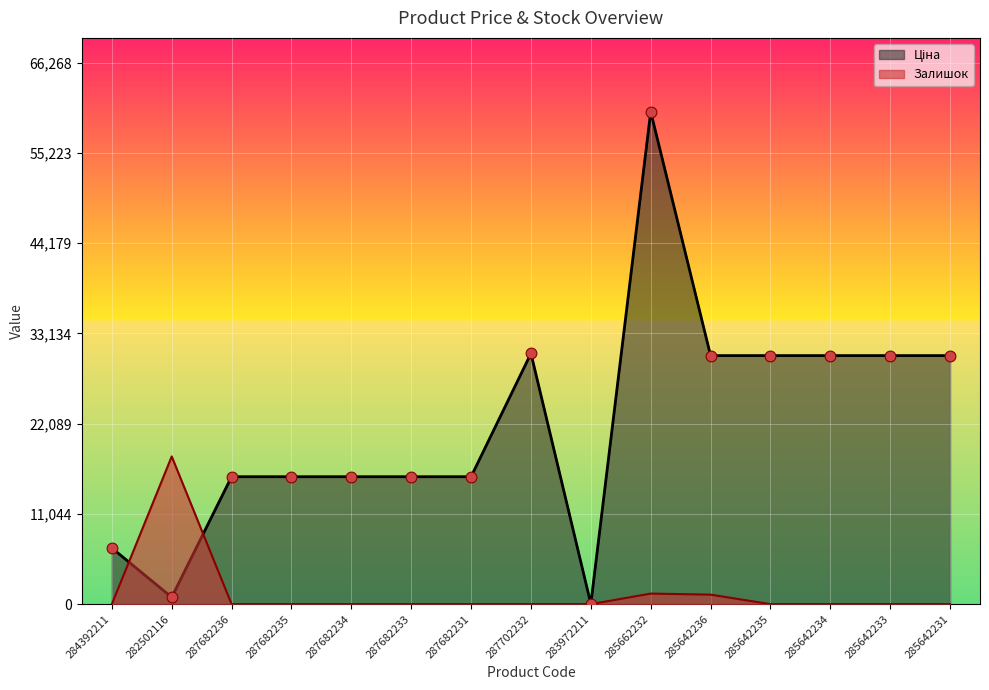

At which category is the sum across all series the highest?

285662232